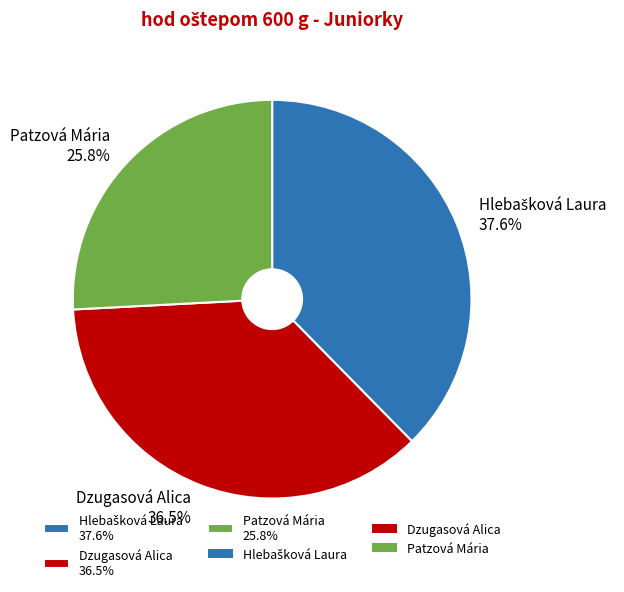

Combined, do Patzová Mária and Dzugasová Alica account for over 50%?

Yes